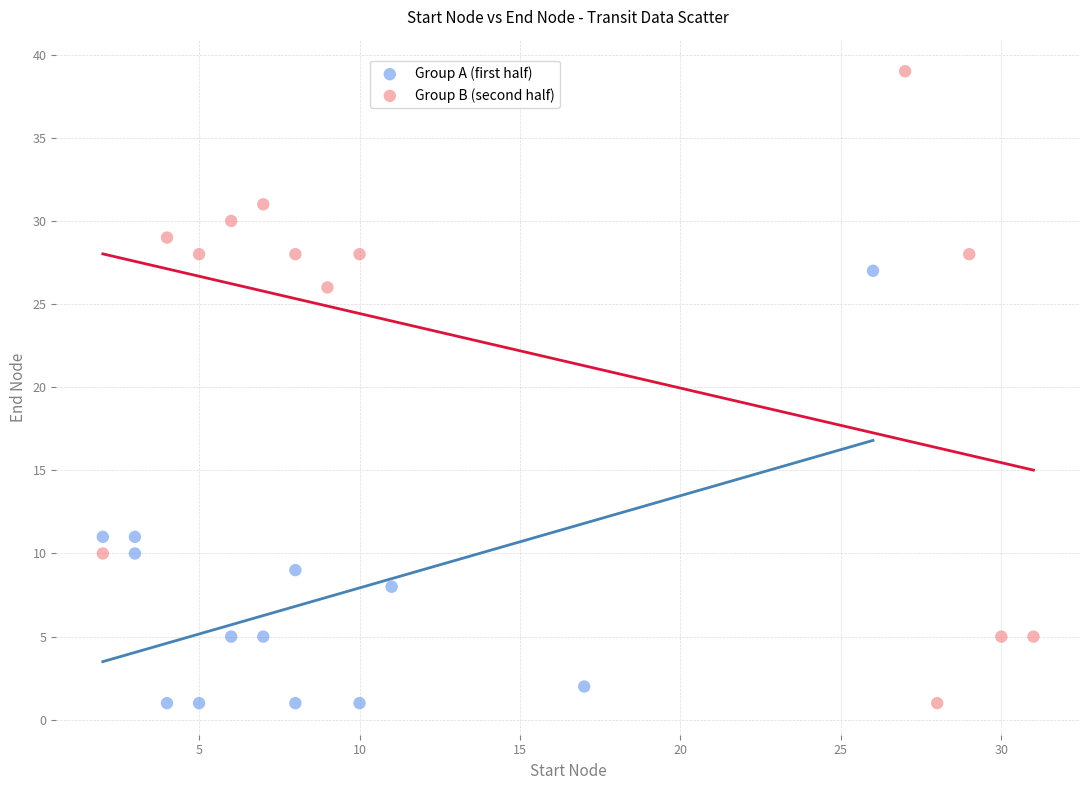

Which series has the widest spread of Y values?

Group B (second half)